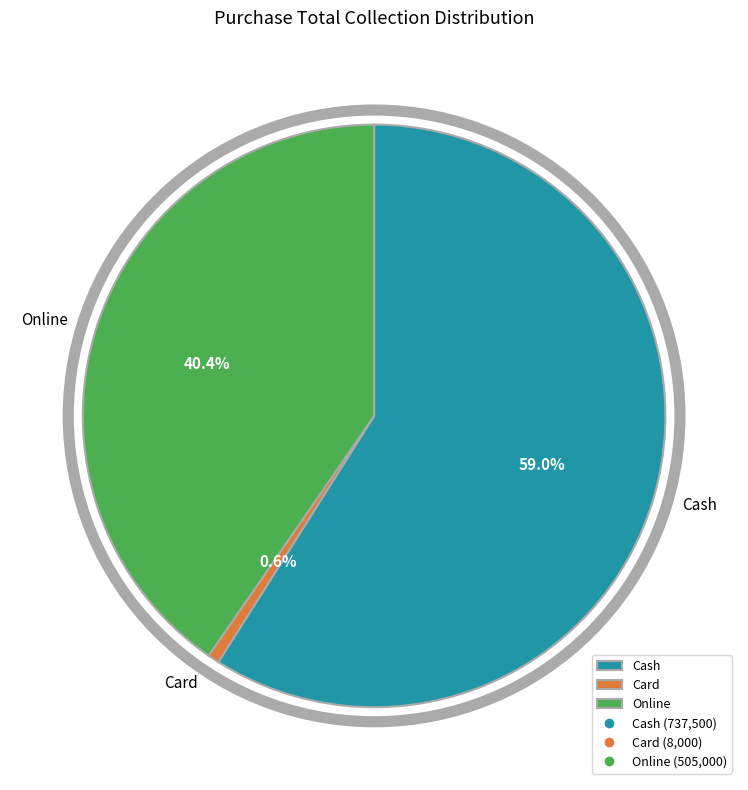

To the nearest percent, what percentage of the pie is Card?

1%